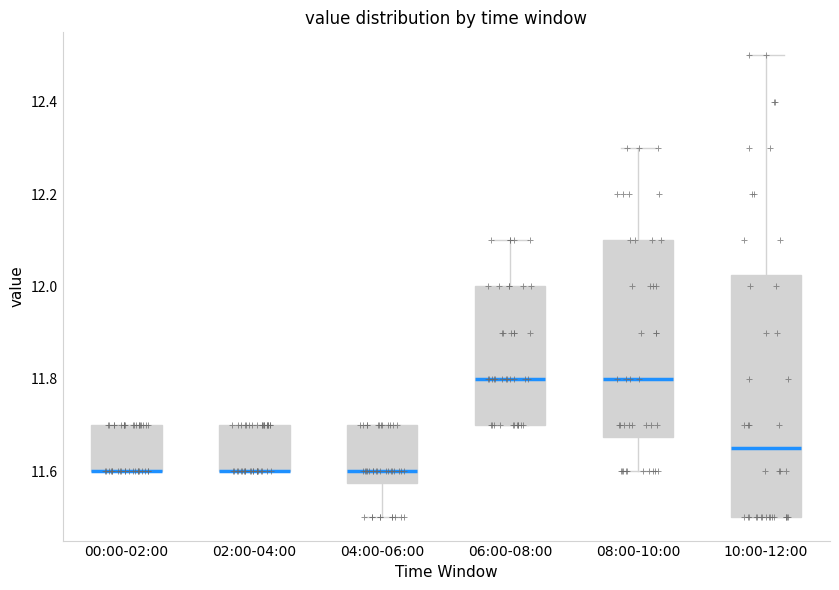

Which box is the tallest, from its lower edge to its upper edge?

10:00-12:00